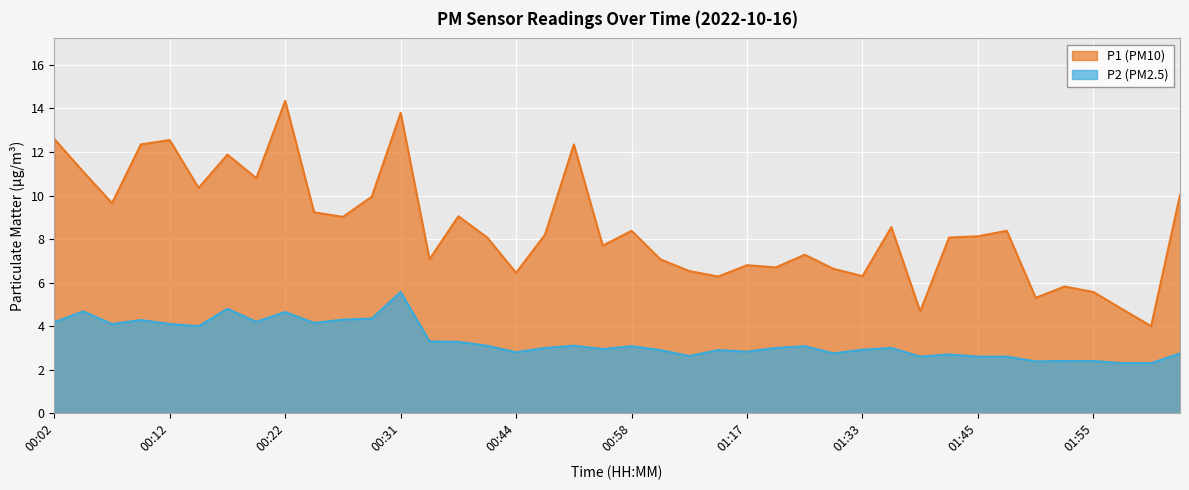

Reading left to right, transcribe all the data shown in this chart.

P1: 00:02=12.6	00:04=11.1	00:07=9.7	00:09=12.3	00:12=12.6	00:14=10.3	00:17=11.9	00:19=10.8	00:22=14.3	00:24=9.2	00:26=9.0	00:29=9.9	00:31=13.8	00:34=7.1	00:36=9.1	00:39=8.1	00:44=6.5	00:47=8.2	00:52=12.3	00:56=7.7	00:58=8.4	01:01=7.1	01:03=6.5	01:12=6.3	01:17=6.8	01:22=6.7	01:28=7.3	01:31=6.6	01:33=6.3	01:36=8.6	01:39=4.7	01:42=8.1	01:45=8.1	01:47=8.4	01:50=5.3	01:52=5.8	01:55=5.6	01:57=4.8	02:00=4.0	02:02=10.0
P2: 00:02=4.2	00:04=4.7	00:07=4.1	00:09=4.3	00:12=4.1	00:14=4.0	00:17=4.8	00:19=4.2	00:22=4.7	00:24=4.2	00:26=4.3	00:29=4.3	00:31=5.6	00:34=3.3	00:36=3.3	00:39=3.1	00:44=2.8	00:47=3.0	00:52=3.1	00:56=3.0	00:58=3.1	01:01=2.9	01:03=2.6	01:12=2.9	01:17=2.8	01:22=3.0	01:28=3.1	01:31=2.8	01:33=2.9	01:36=3.0	01:39=2.6	01:42=2.7	01:45=2.6	01:47=2.6	01:50=2.4	01:52=2.4	01:55=2.4	01:57=2.3	02:00=2.3	02:02=2.8